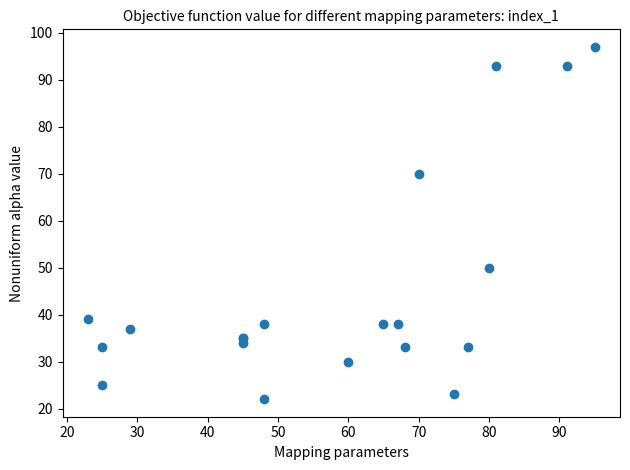

What Y value in the scatter plot is closest to 59?

50